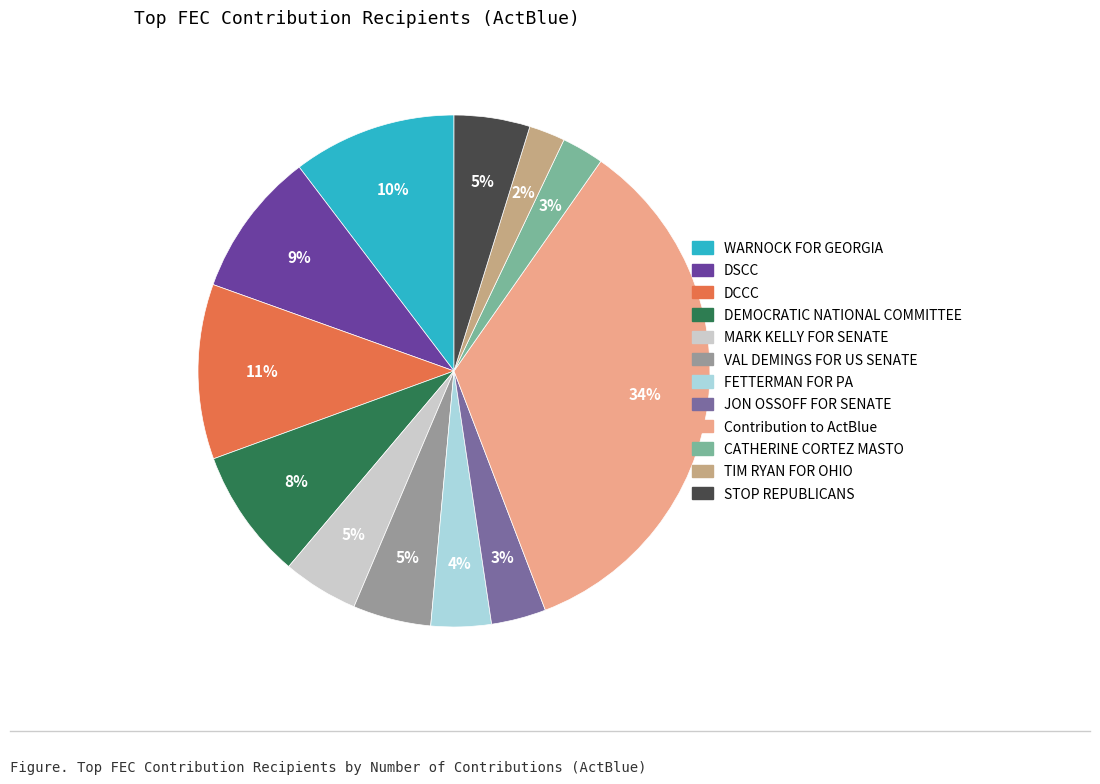

Is there a majority slice in this chart?

No